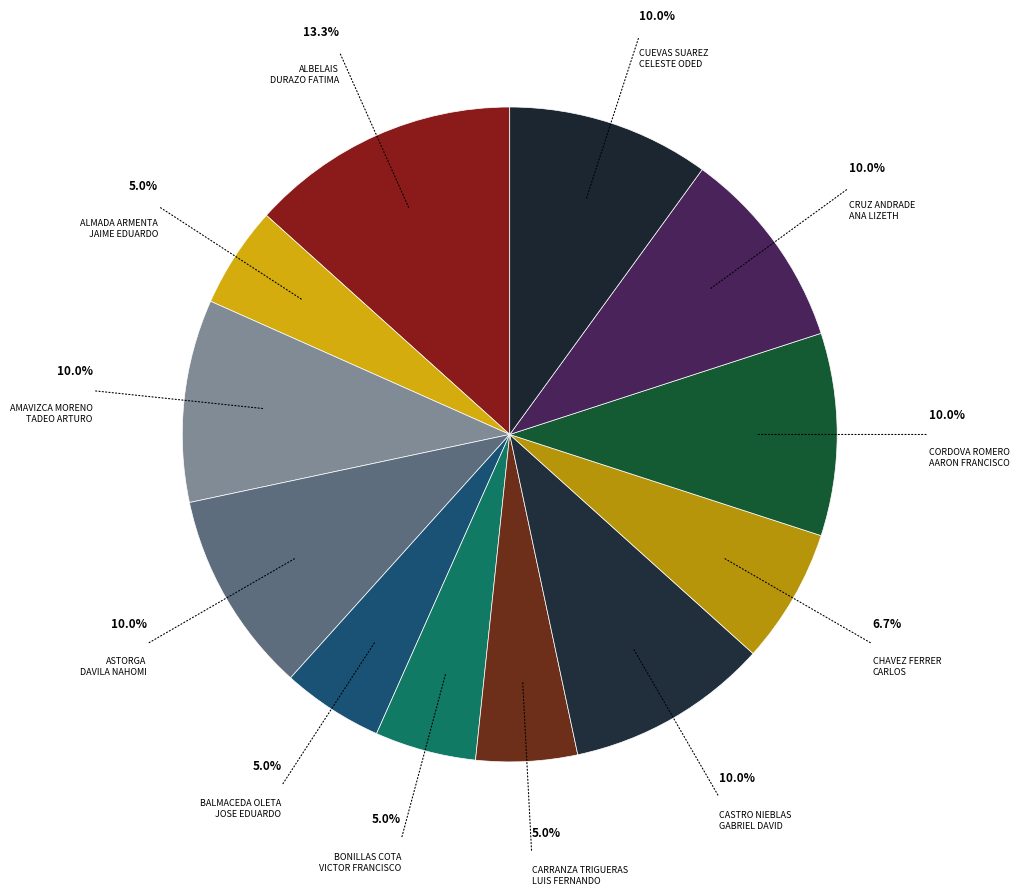

Rank the categories by value from lowest to highest.

ALMADA ARMENTA JAIME EDUARDO, BALMACEDA OLETA JOSE EDUARDO, BONILLAS COTA VICTOR FRANCISCO, CARRANZA TRIGUERAS LUIS FERNANDO, CHAVEZ FERRER CARLOS, AMAVIZCA MORENO TADEO ARTURO, ASTORGA DAVILA NAHOMI, CASTRO NIEBLAS GABRIEL DAVID, CORDOVA ROMERO AARON FRANCISCO, CRUZ ANDRADE ANA LIZETH, CUEVAS SUAREZ CELESTE ODED, ALBELAIS DURAZO FATIMA